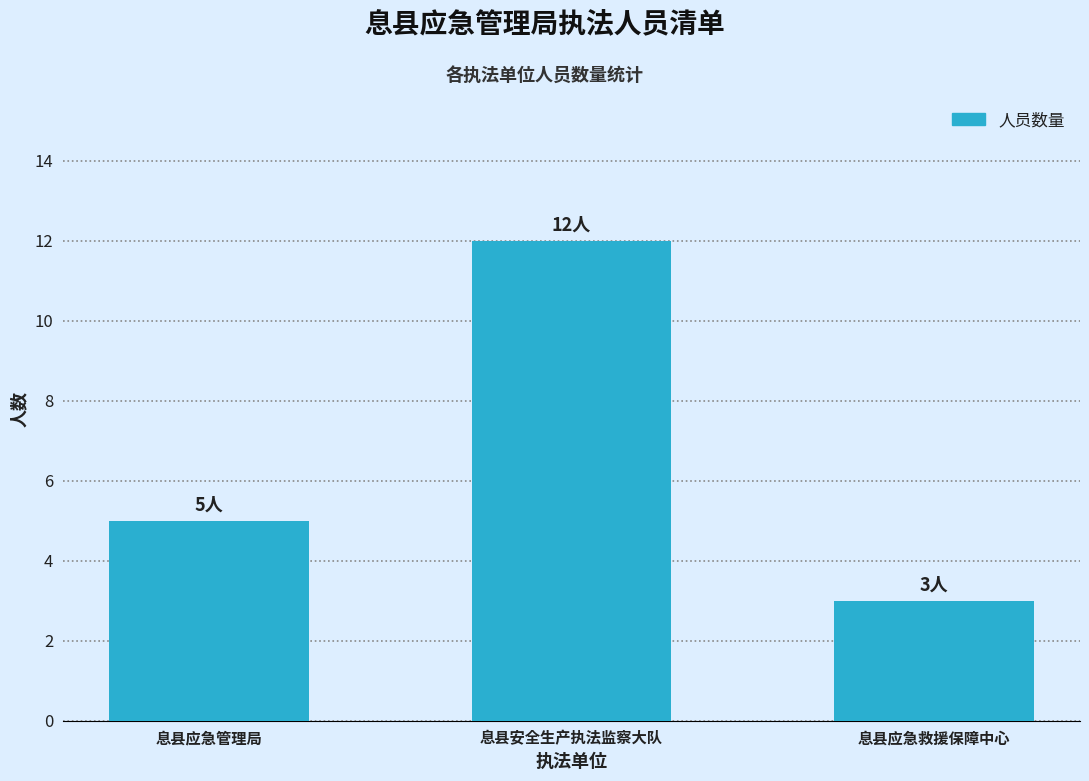

Reading left to right, transcribe all the data shown in this chart.

5	12	3